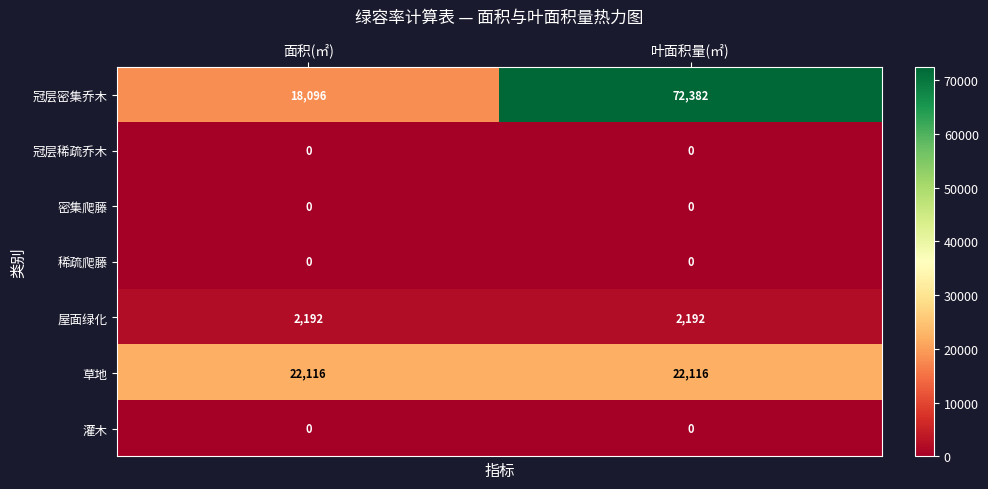

Reading right to left, what are all the values shown in this chart?

冠层密集乔木: 叶面积量(㎡)=72382	面积(㎡)=18096
冠层稀疏乔木: 叶面积量(㎡)=0	面积(㎡)=0
密集爬藤: 叶面积量(㎡)=0	面积(㎡)=0
稀疏爬藤: 叶面积量(㎡)=0	面积(㎡)=0
屋面绿化: 叶面积量(㎡)=2192	面积(㎡)=2192
草地: 叶面积量(㎡)=22116	面积(㎡)=22116
灌木: 叶面积量(㎡)=0	面积(㎡)=0